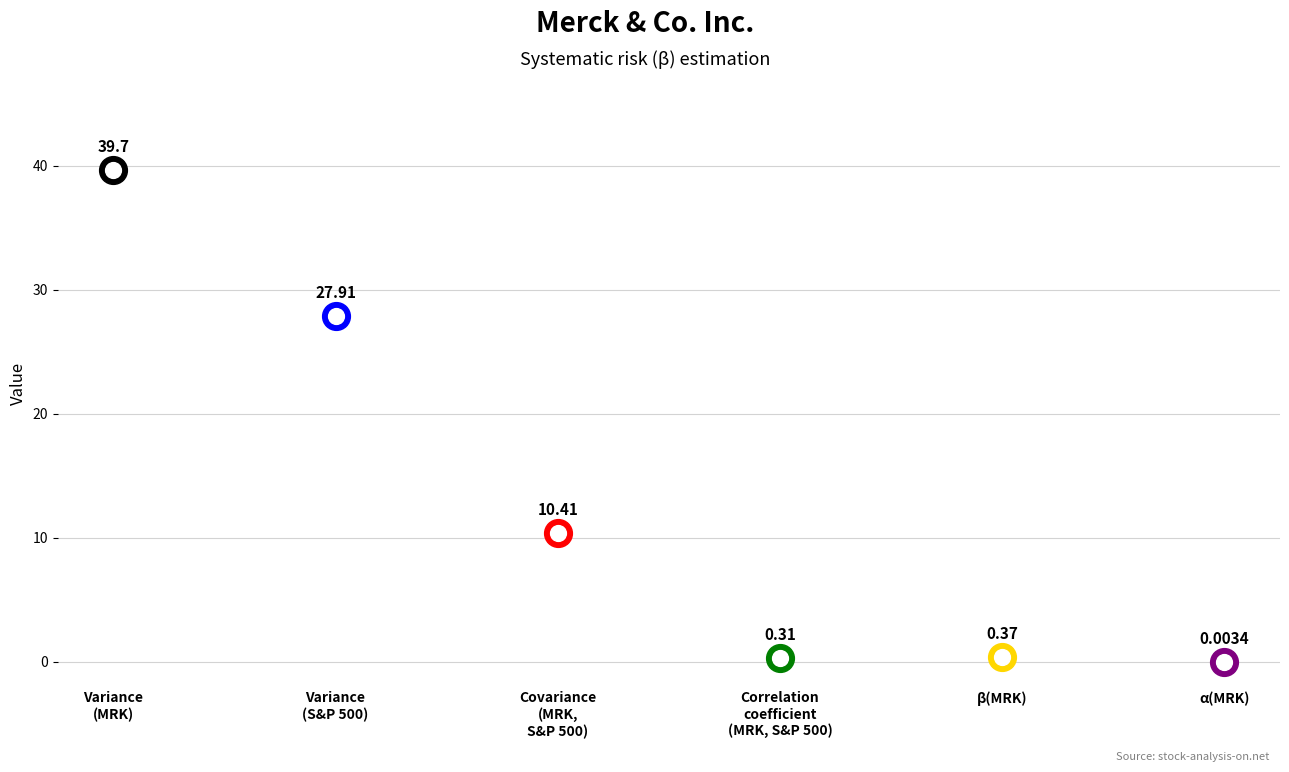

Approximately how many times larger is the value at Variance(S&P 500) compared to Covariance(MRK, S&P 500)?

2.7